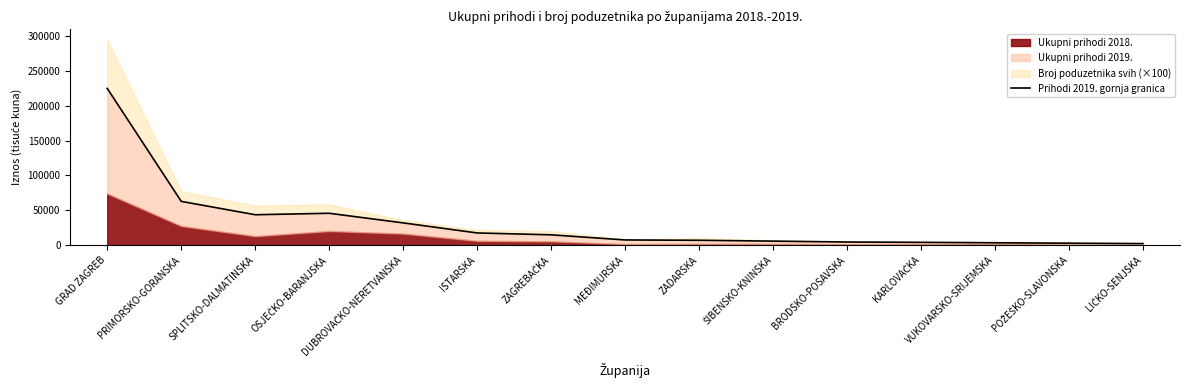

Read the value at BRODSKO-POSAVSKA.

4560.1